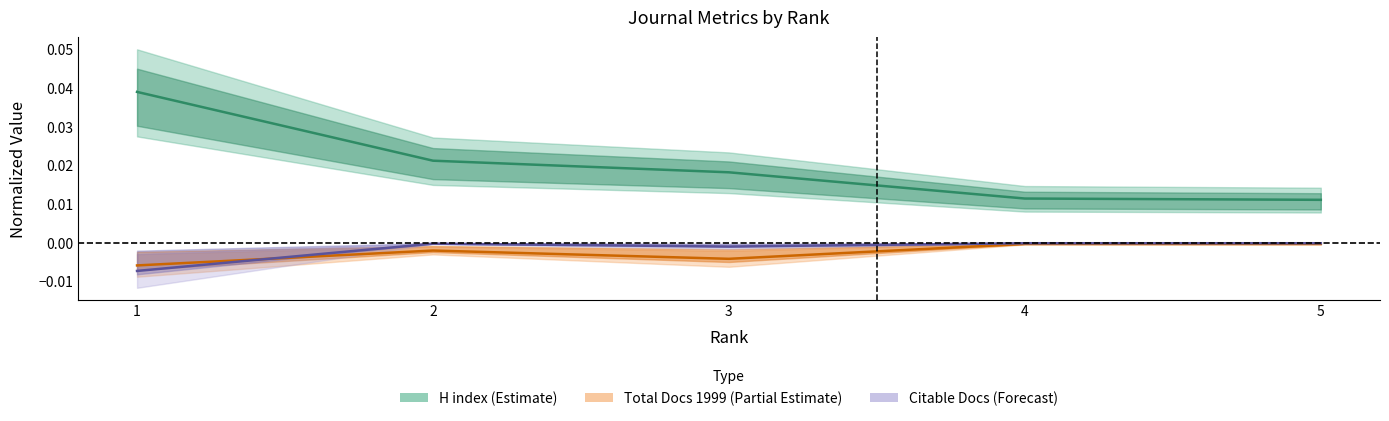

Is it true that Total Docs 1999 (Partial) equals -0.0 at 5?

False